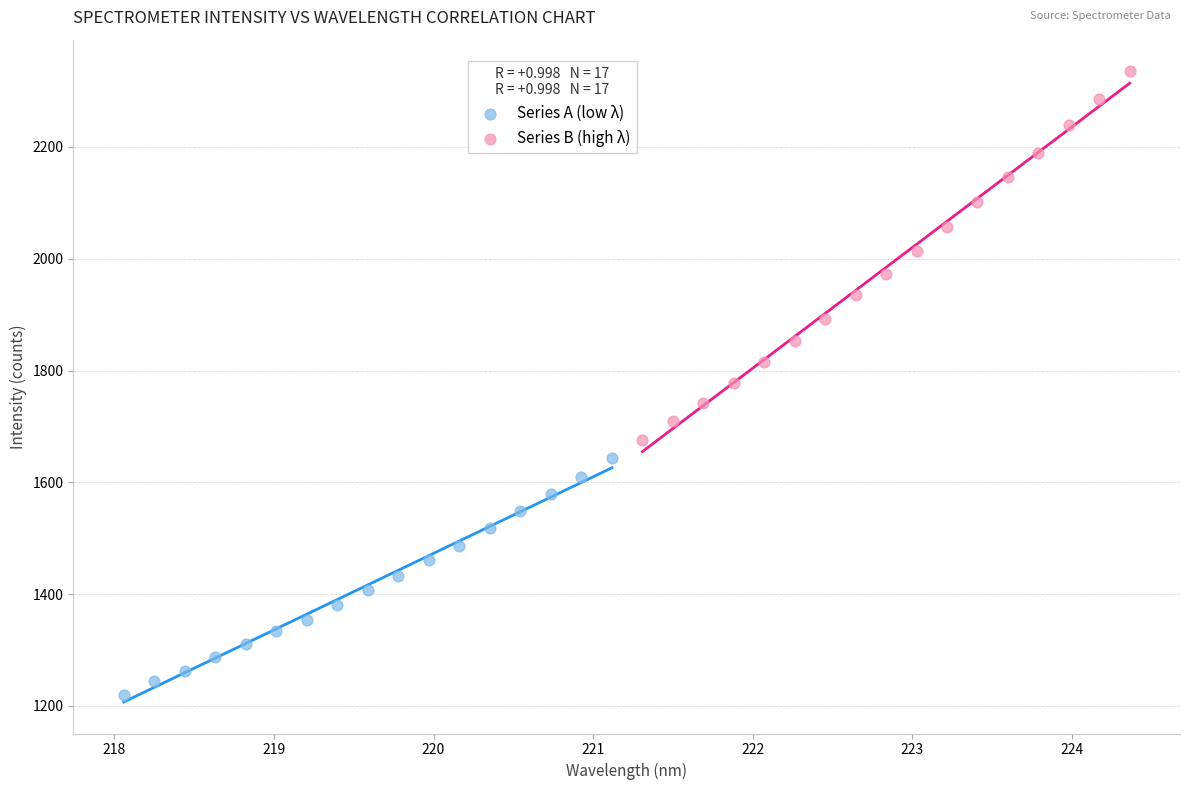

Which series has the largest Y range (max minus min)?

Series B (high λ)